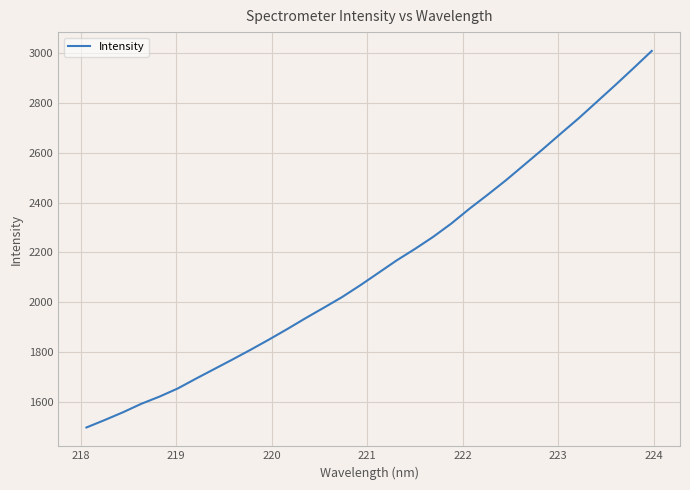

What is the difference between the maximum and minimum values?

1509.7